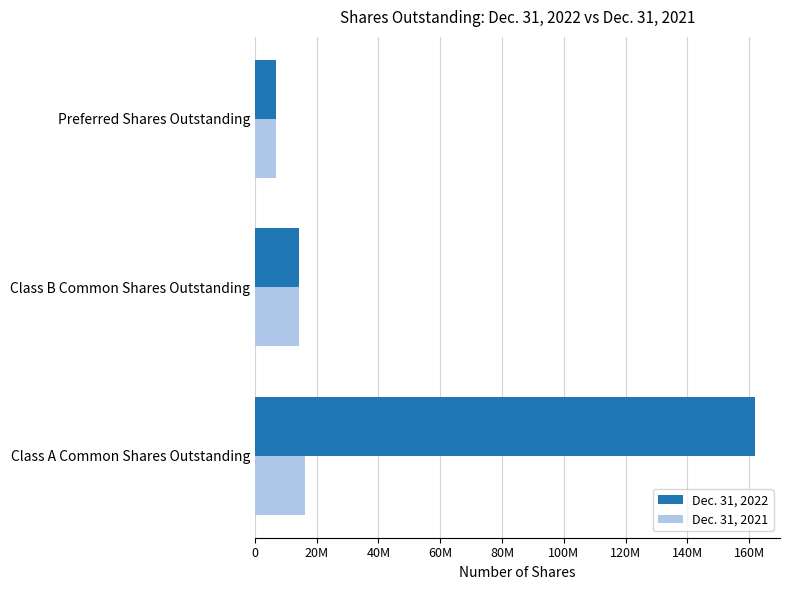

Rank the categories by Dec. 31, 2021 value from highest to lowest.

Class A Common Shares Outstanding, Class B Common Shares Outstanding, Preferred Shares Outstanding